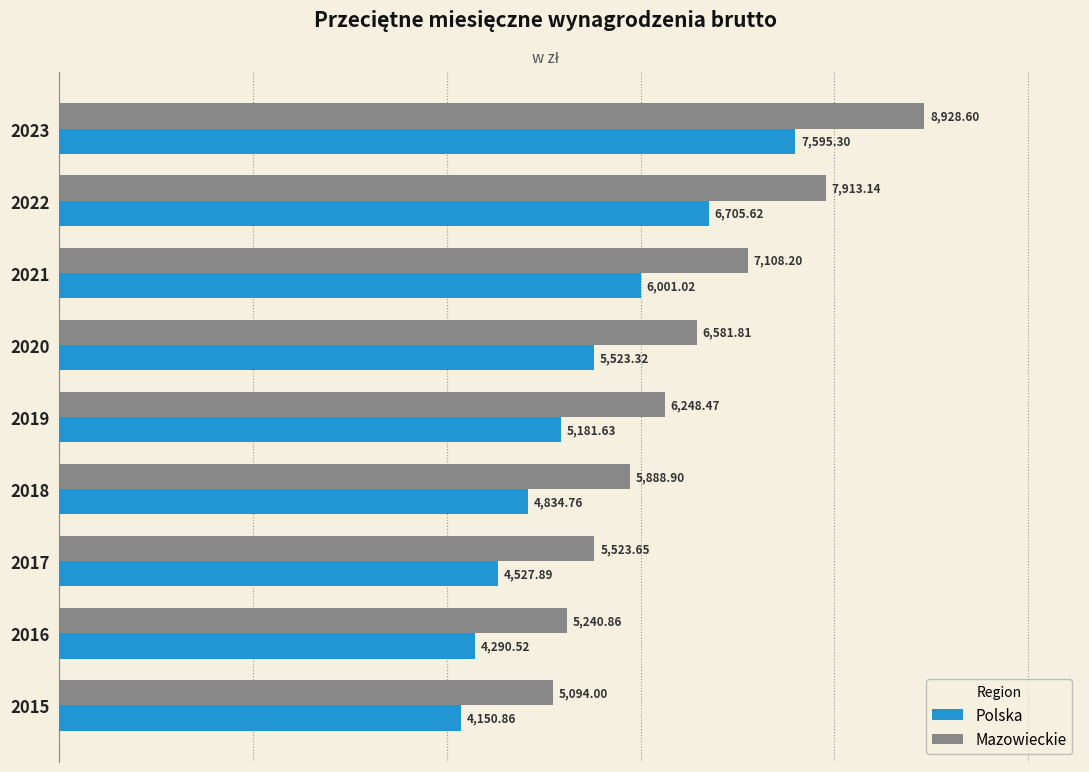

What is the spread (max minus min) of values at 2019?

1066.8